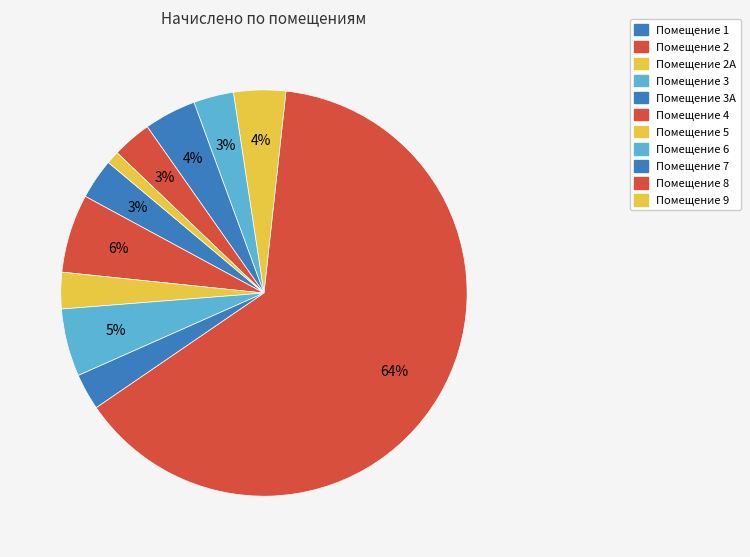

How many segments does this pie chart have?

11